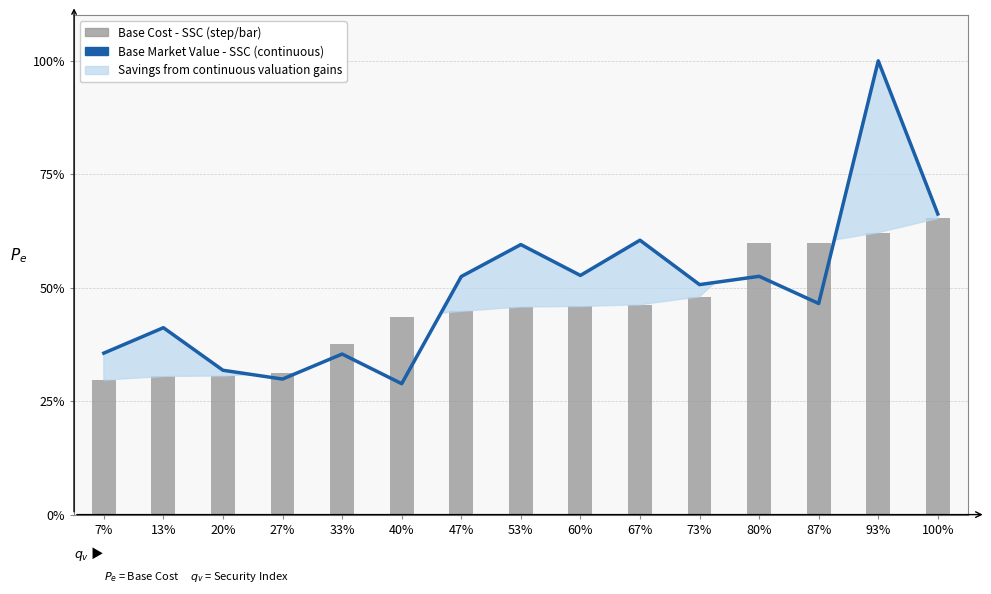

True or false: the data shows 450084.1 at 87%.

False